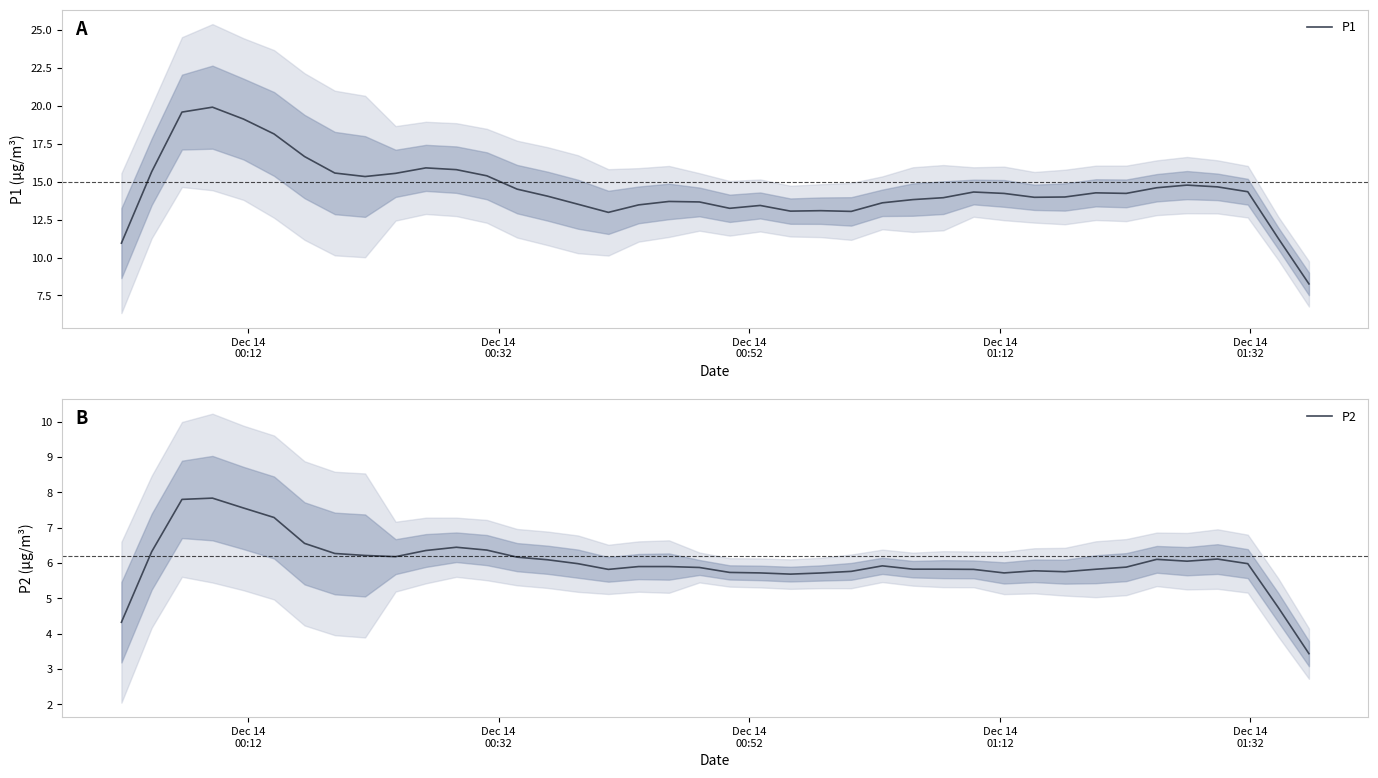

What is the minimum value for P1?

8.3